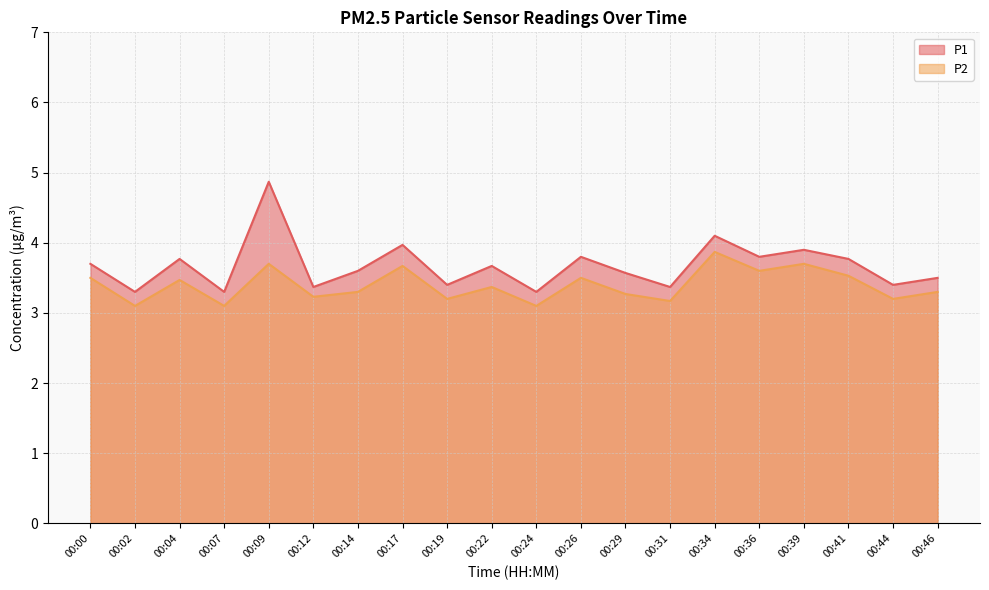

Where is the first local maximum for P1?

00:04